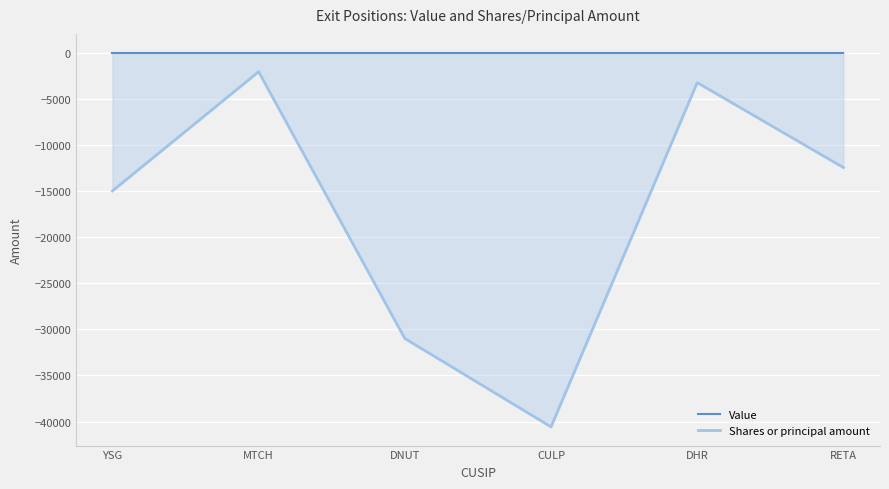

Is it true that Shares or principal amount equals -1195 at MTCH?

False